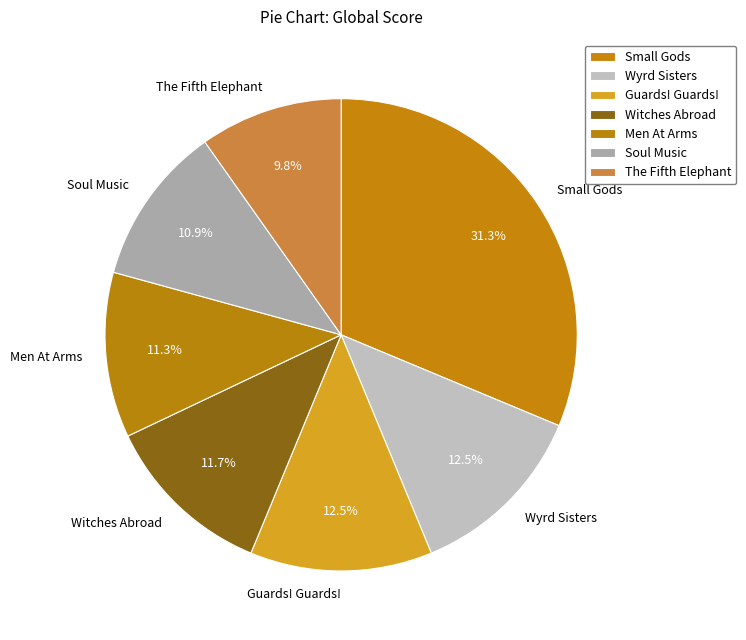

What is the ratio of the value at Soul Music to the value at Wyrd Sisters?

0.9